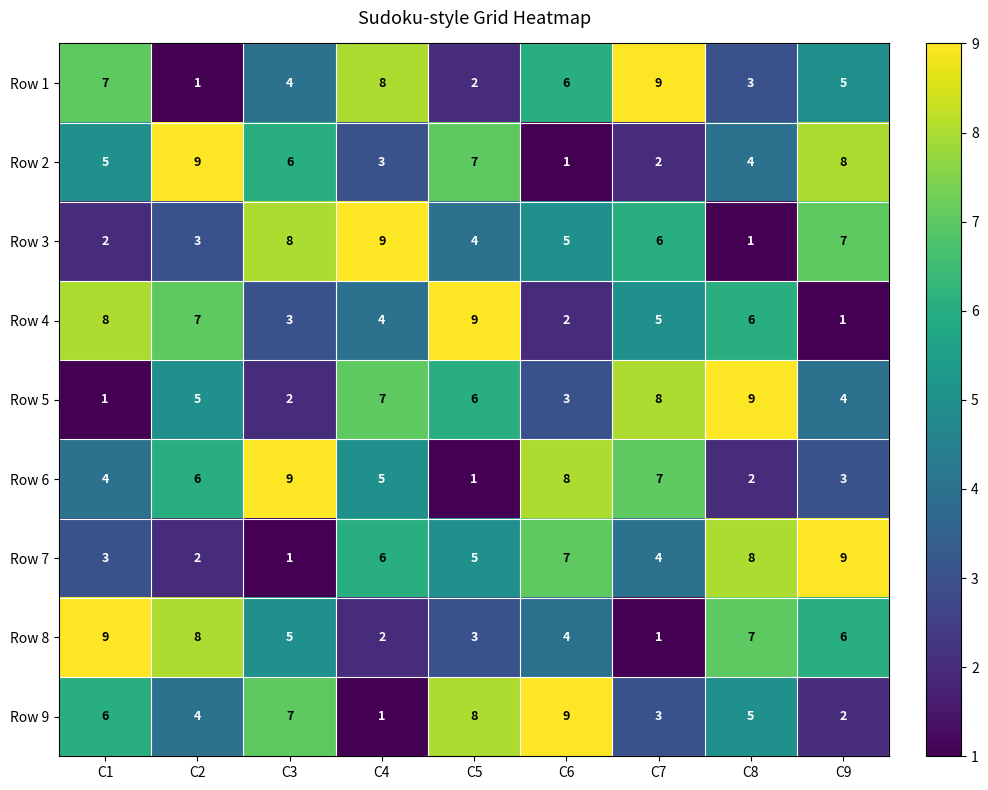

How many Row 1 values are between 3 and 7?

5